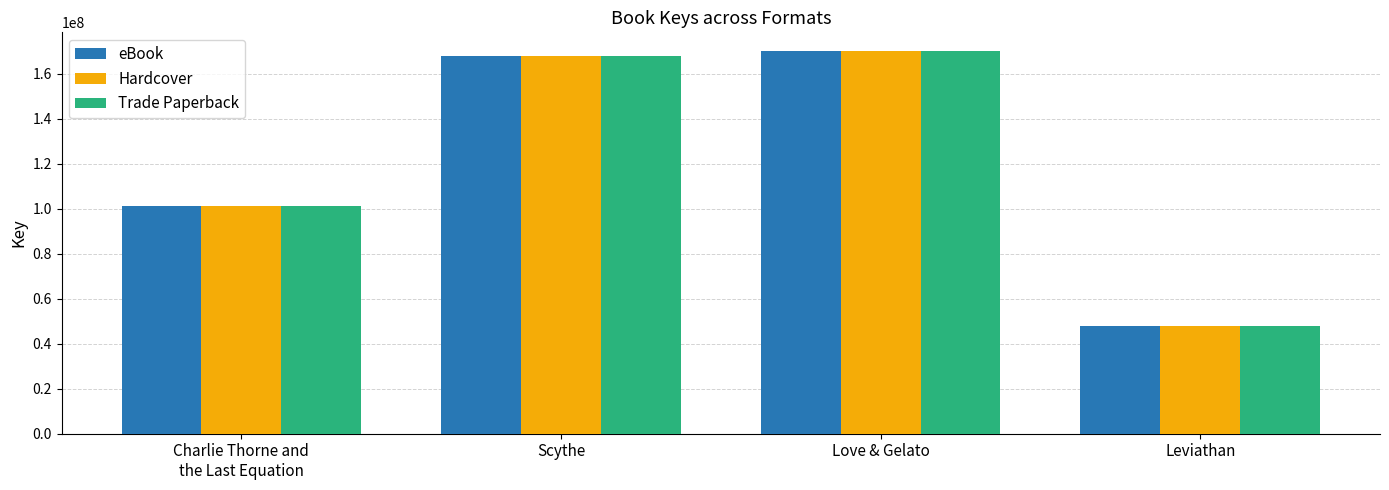

How many values in the eBook series are below 168081974?

2